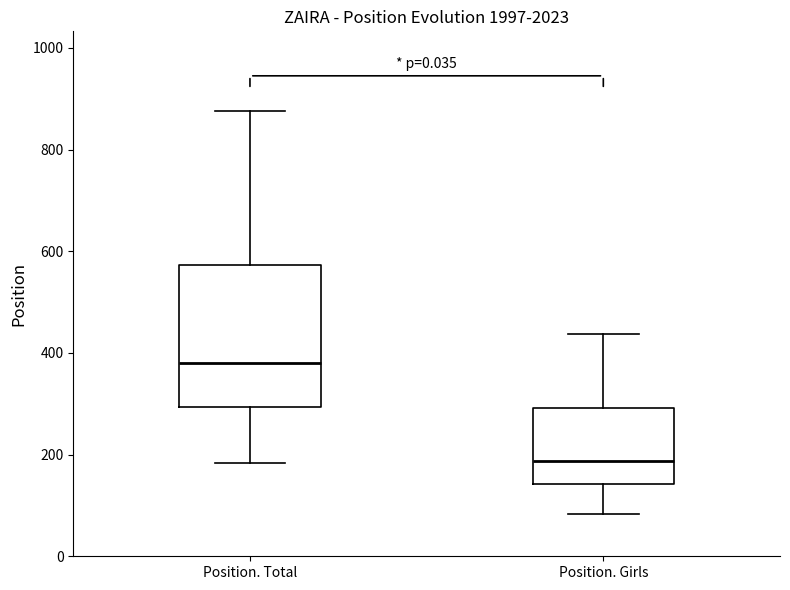

Reading left to right, transcribe this box plot: for each box, give where its median line is, the range the box spans, and where its two whiskers end, as read against the y-axis. The values are not printed on the chart, so give them approximately, as read against the axis.

Position. Total: median 380, box 300 to 580, whiskers 180 to 880
Position. Girls: median 180, box 140 to 300, whiskers 80 to 440